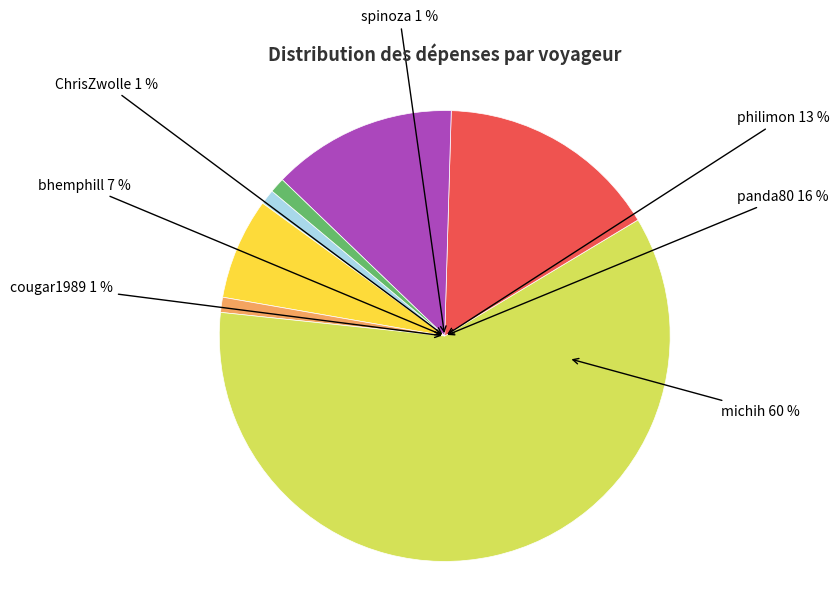

How many segments does this pie chart have?

7